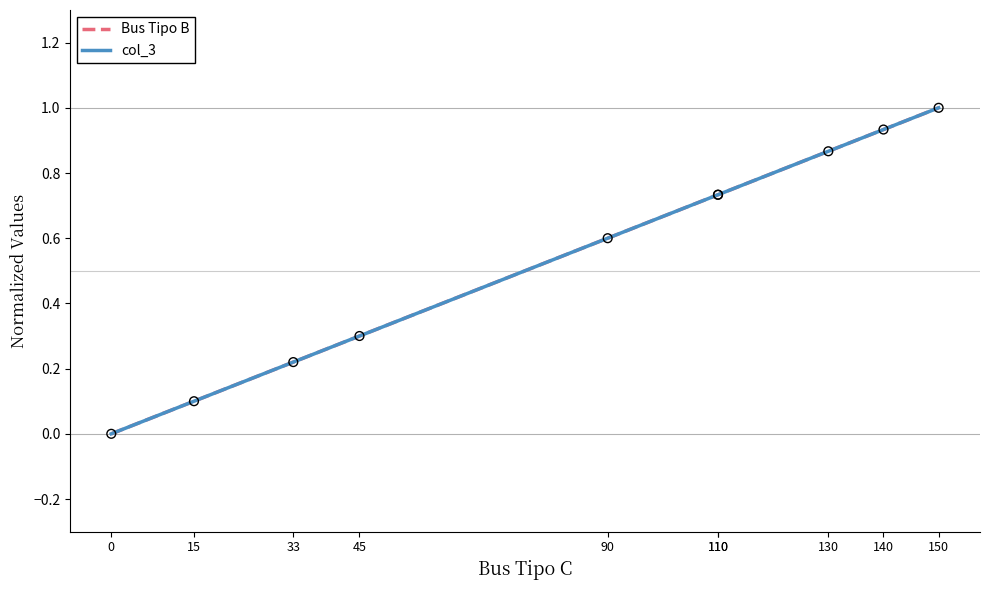

What are all the series names shown in the legend?

Bus Tipo B, col_3